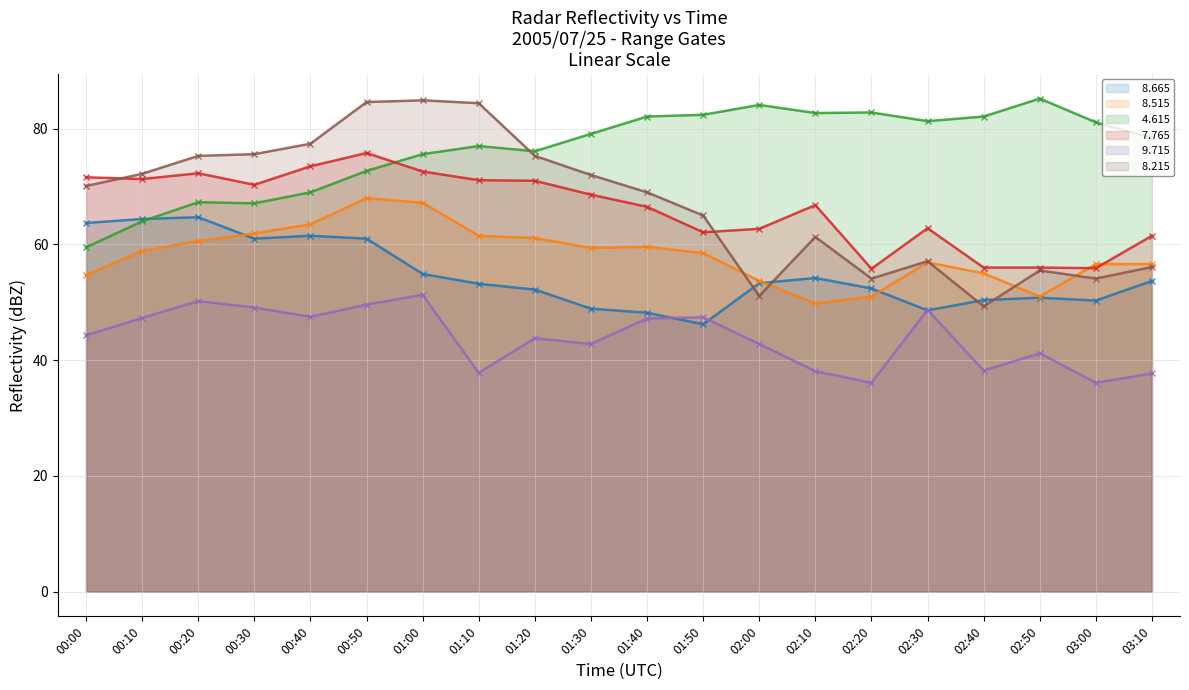

What is the total value across all series at 01:40?

372.6